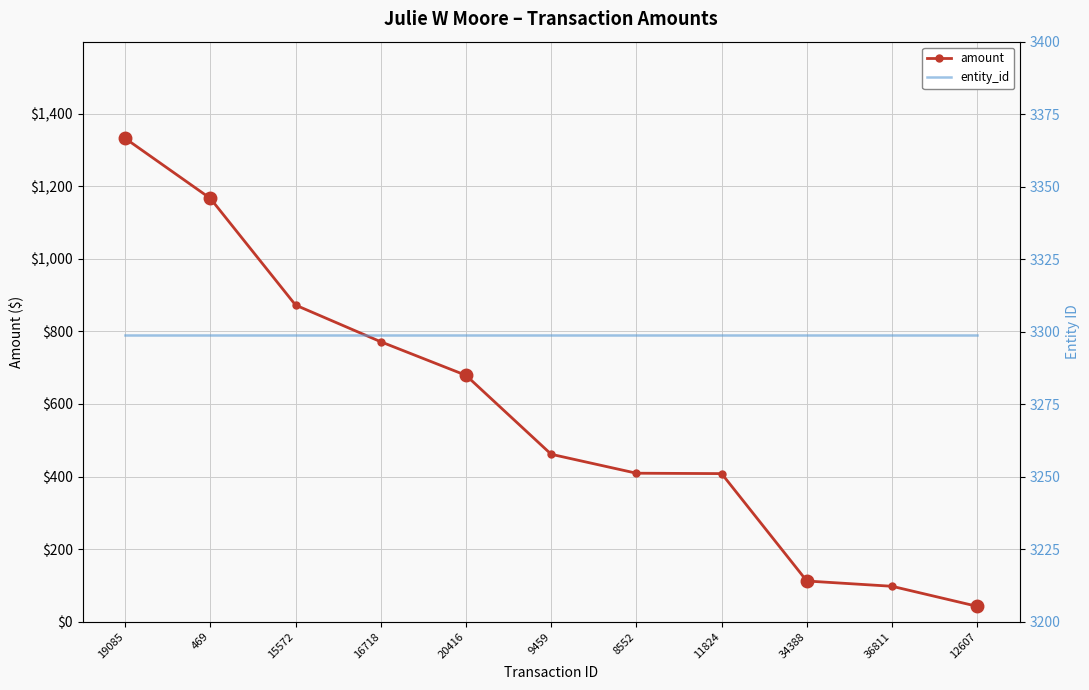

Rank the categories by entity_id value from lowest to highest.

19085, 469, 15572, 16718, 20416, 9459, 8552, 11824, 34388, 36811, 12607